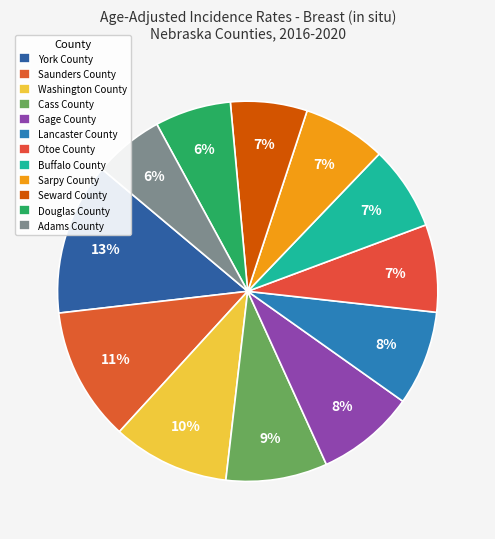

How many segments does this pie chart have?

12